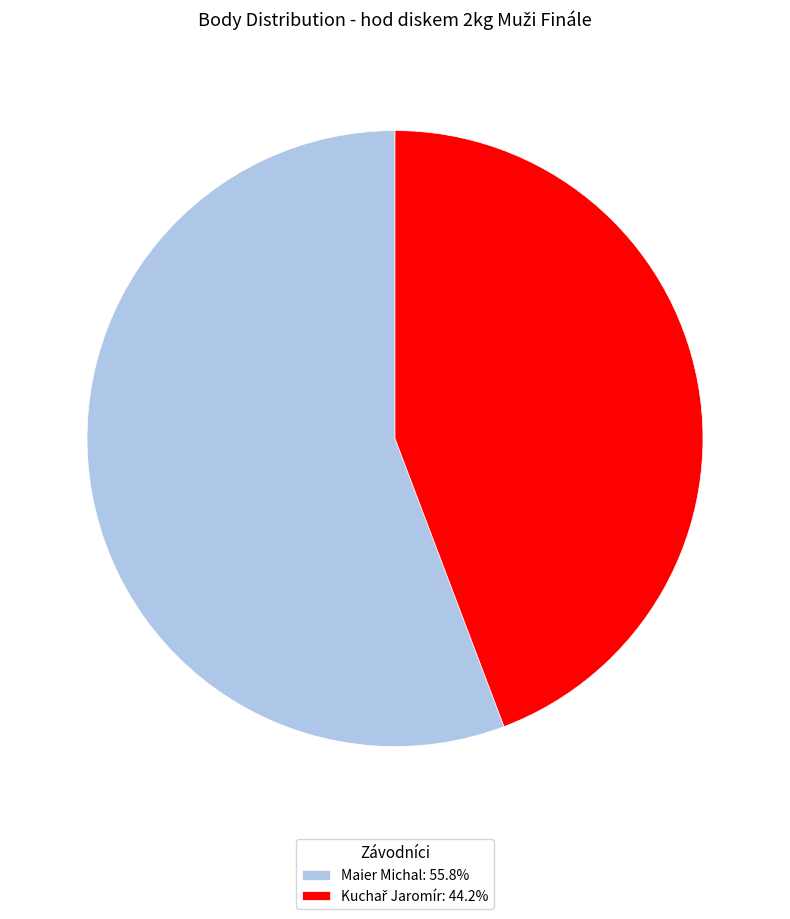

Count the number of slices in the pie.

2